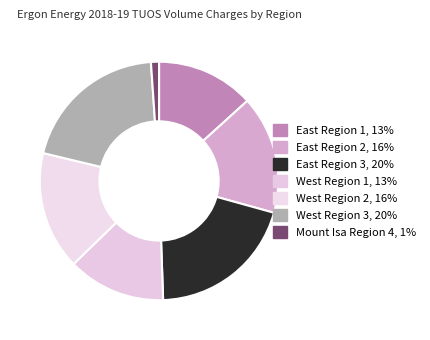

Rank the categories by value from lowest to highest.

Mount Isa Region 4, East Region 1, West Region 1, East Region 2, West Region 2, East Region 3, West Region 3